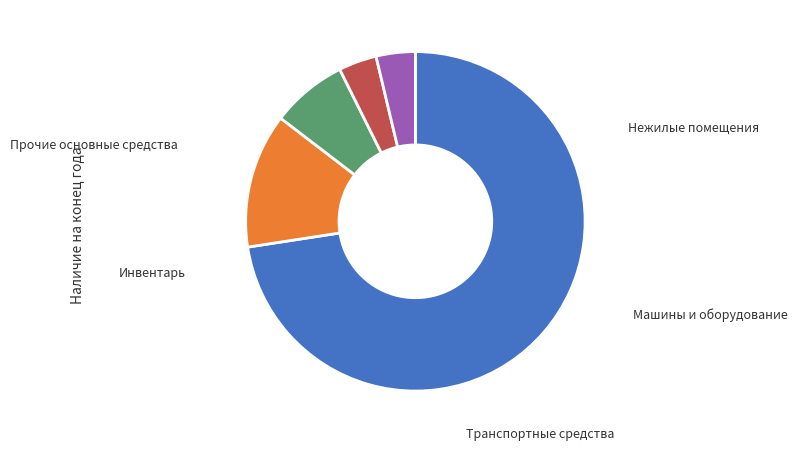

Is there any slice that represents more than half of the pie?

Yes